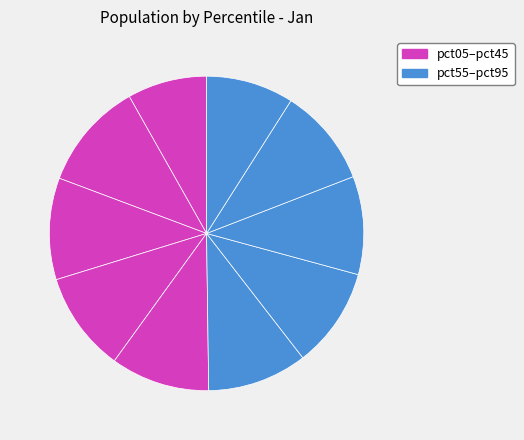

How many slices are in this pie chart?

10